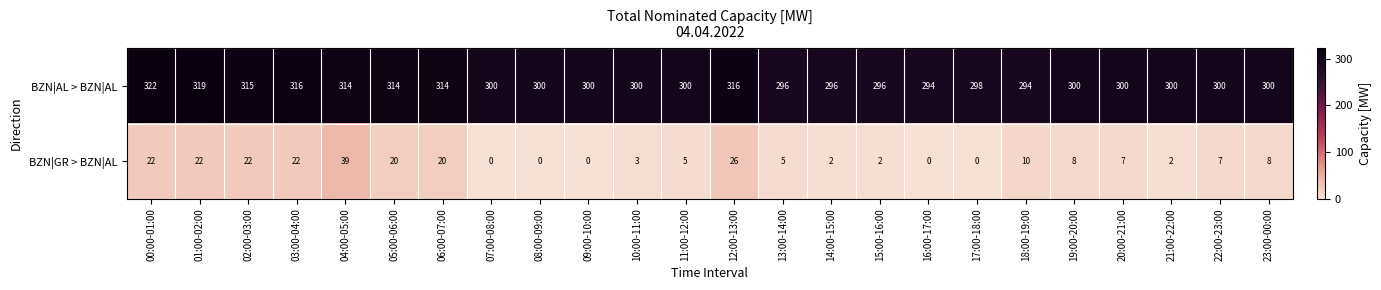

Rank the series by their maximum value, from lowest to highest.

BZN|GR > BZN|AL, BZN|AL > BZN|AL